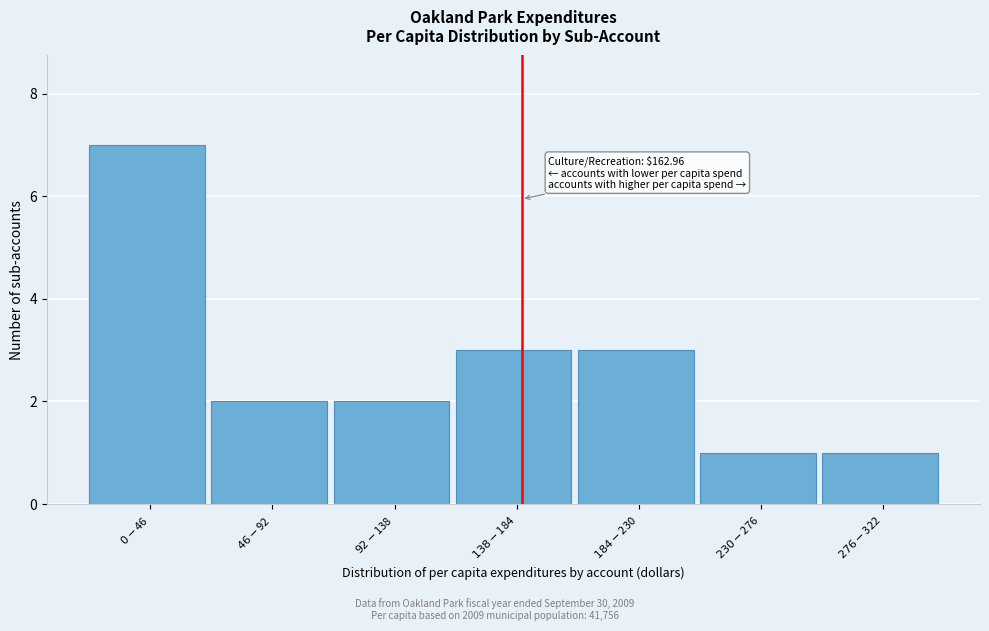

Reading left to right, list all the values displayed in this chart.

7	2	2	3	3	1	1